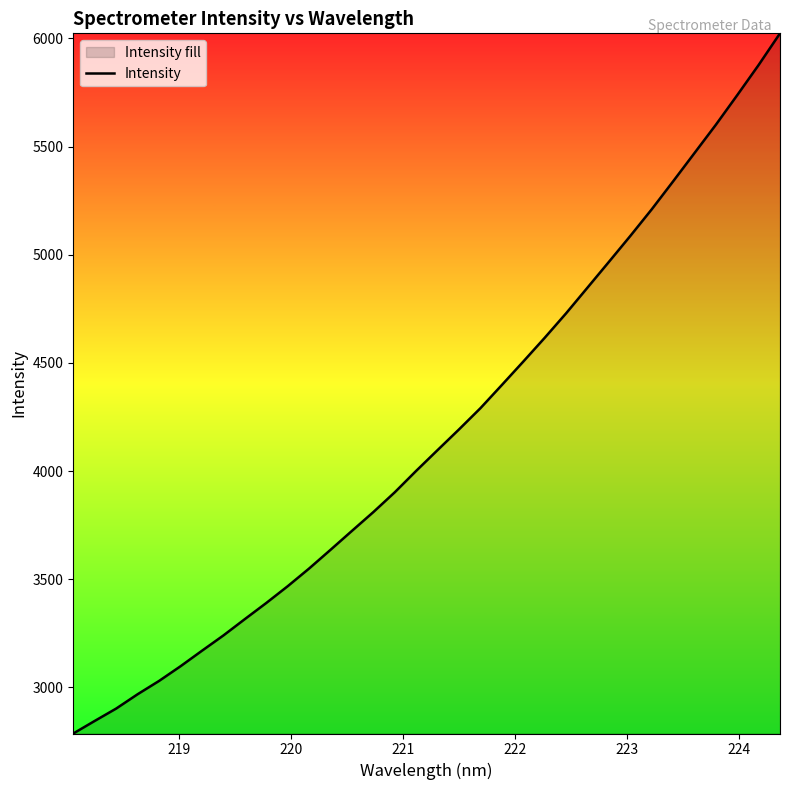

What is the difference between the maximum and minimum values?

3237.3